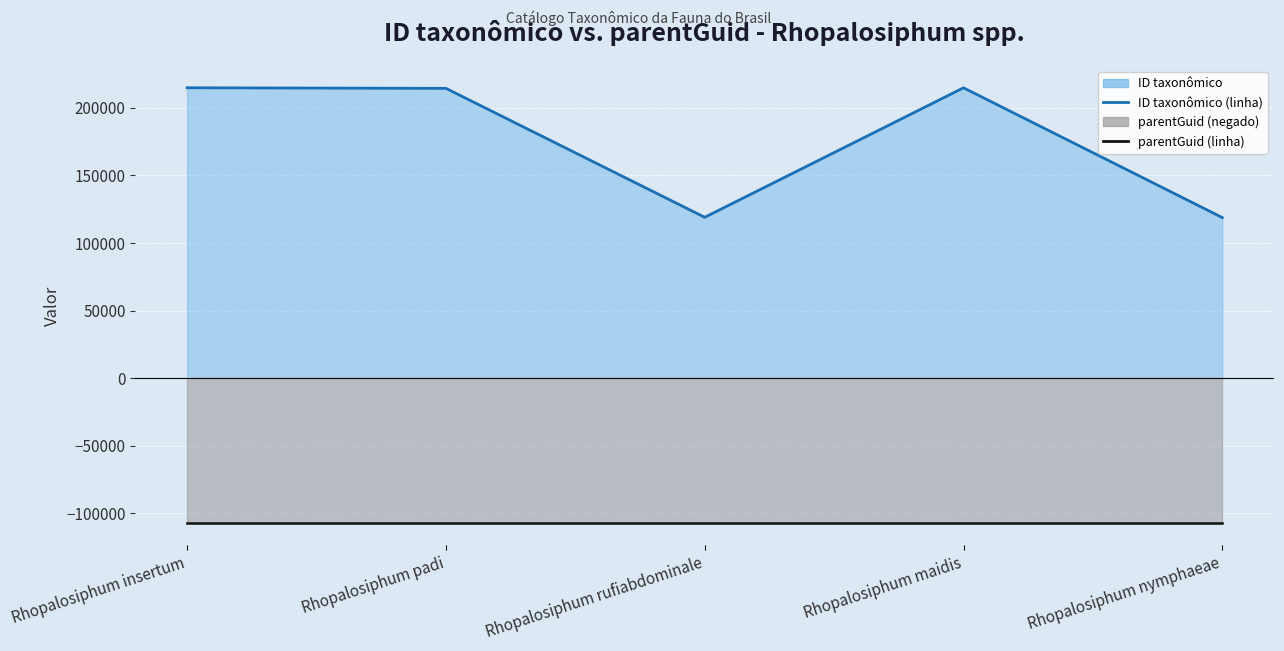

Read the ID taxonômico (linha) value at Rhopalosiphum nymphaeae.

118818.0